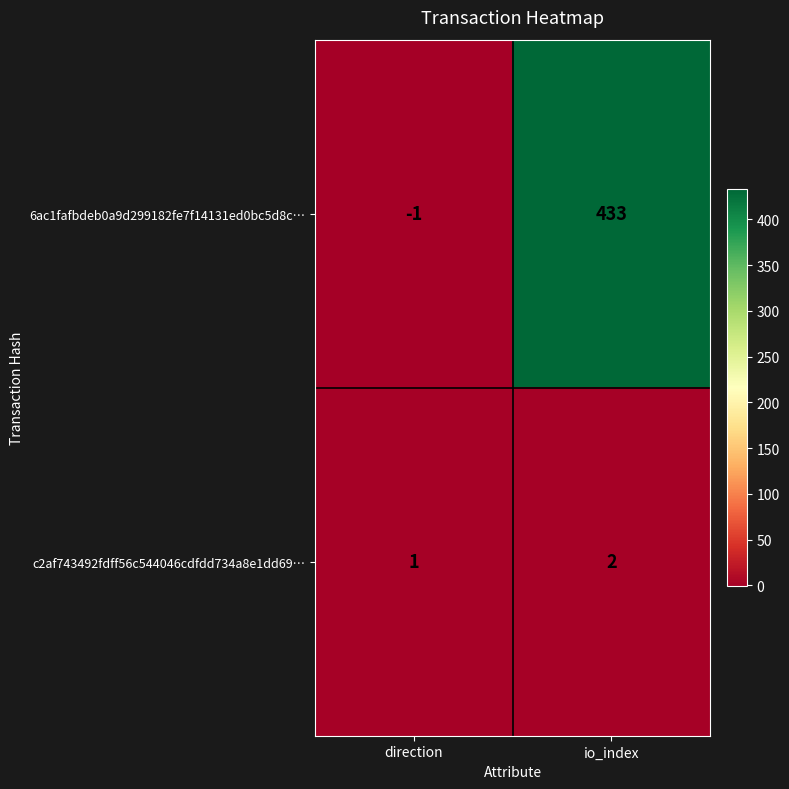

What is the difference between the highest and lowest values at io_index?

431